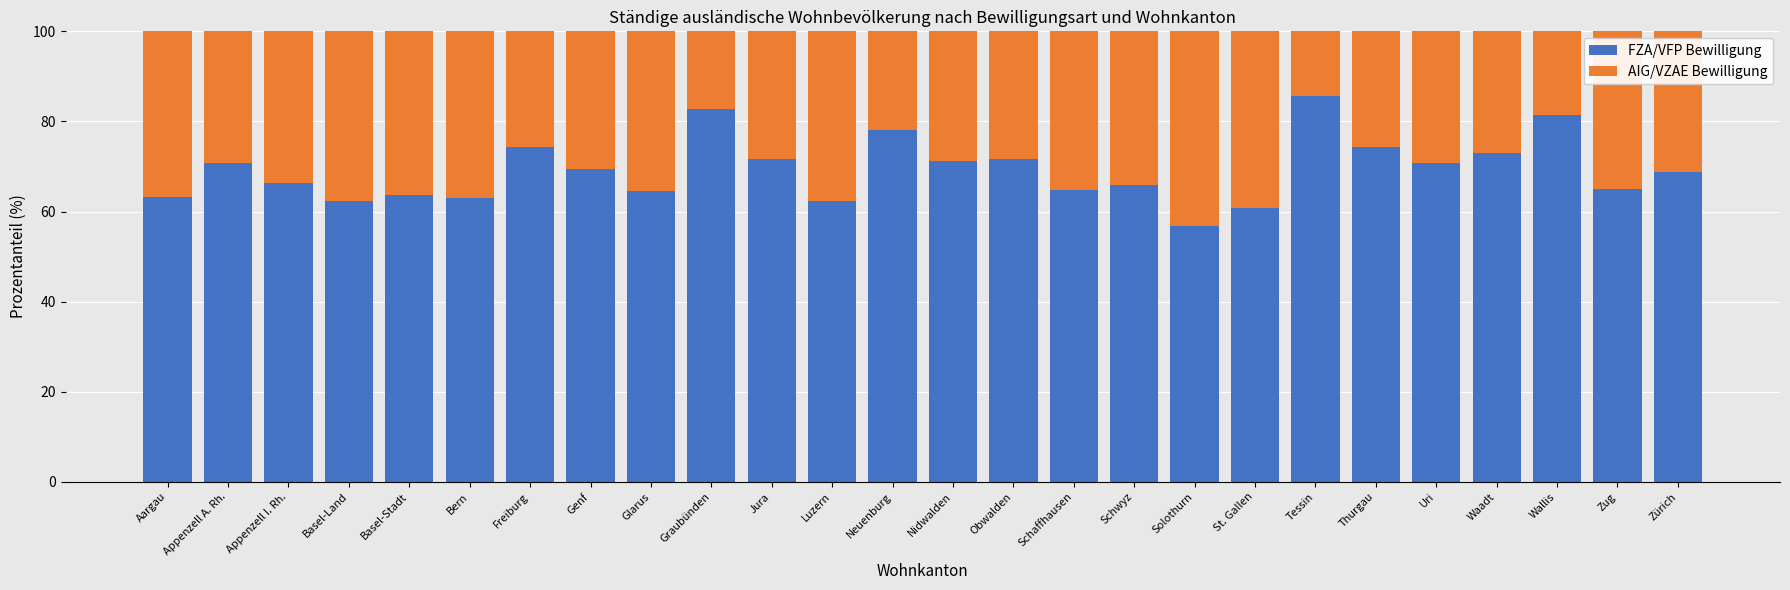

What is the total value across all series at Glarus?

100.0